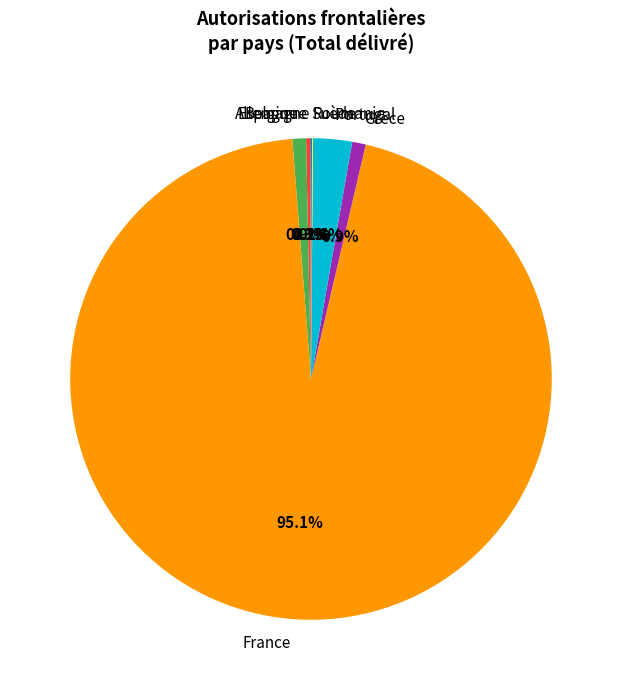

Is there any slice that represents more than half of the pie?

Yes